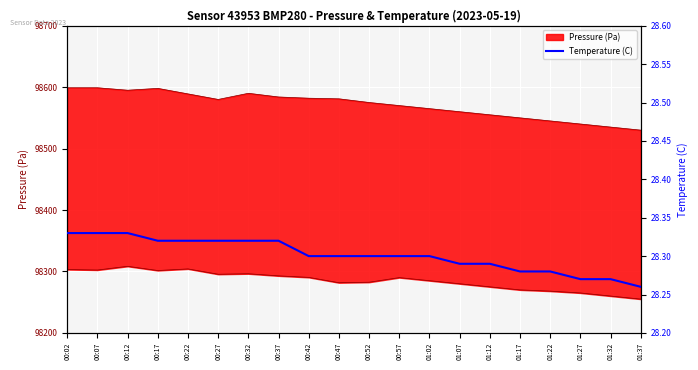

What position from the right is 01:02?

8